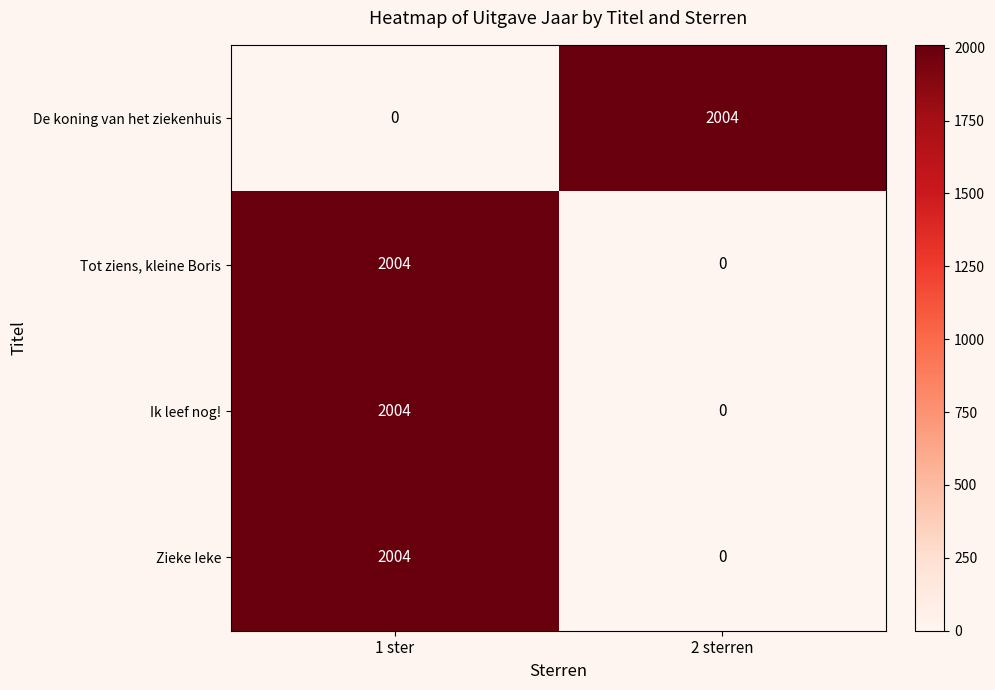

What is the difference between the highest and lowest values at 1 ster?

2004